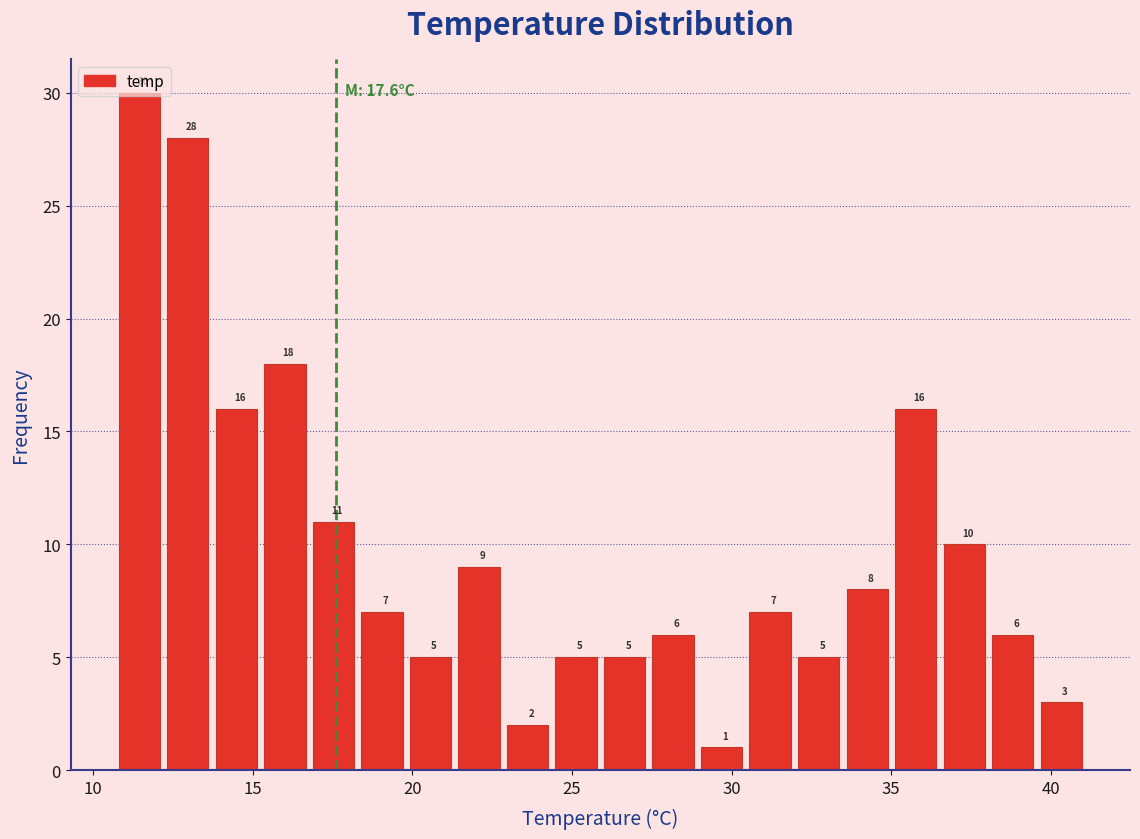

Read against the x-axis, roughly where is the centre of the tallest bar?

11.5